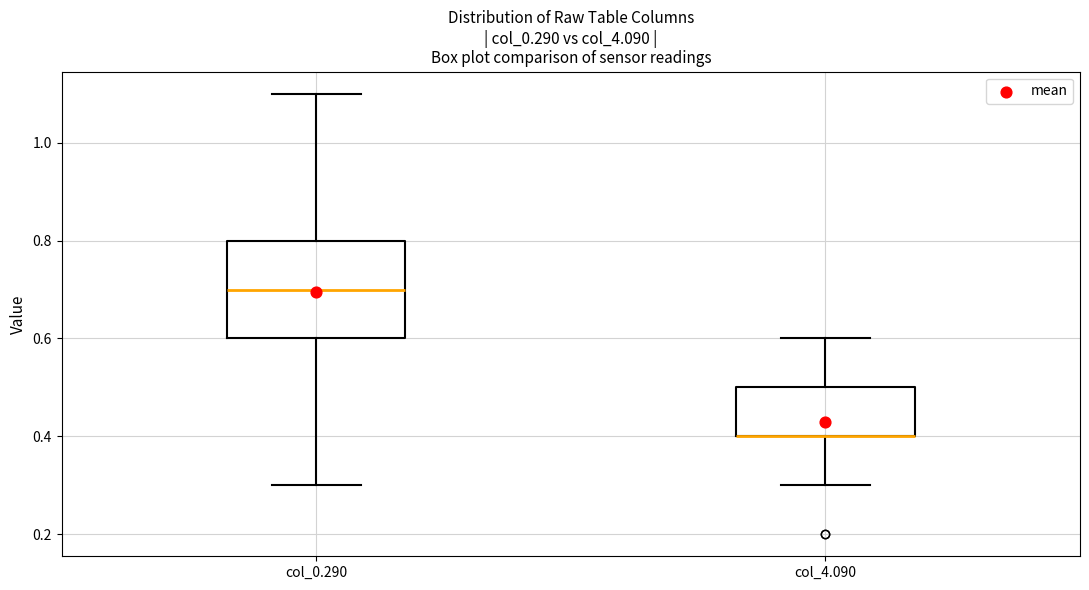

Which box is the tallest, from its lower edge to its upper edge?

col_0.290